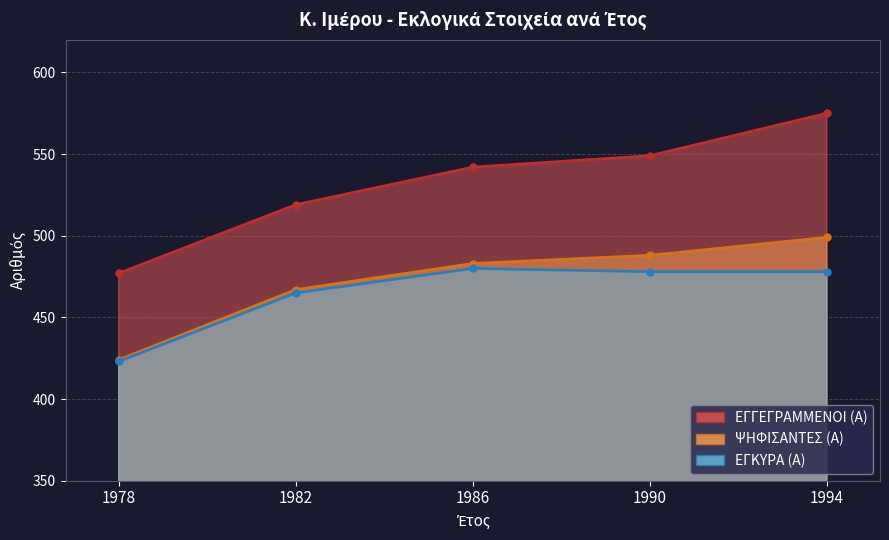

Is it true that ΕΓΚΥΡΑ (Α) equals 480 at 1986?

True